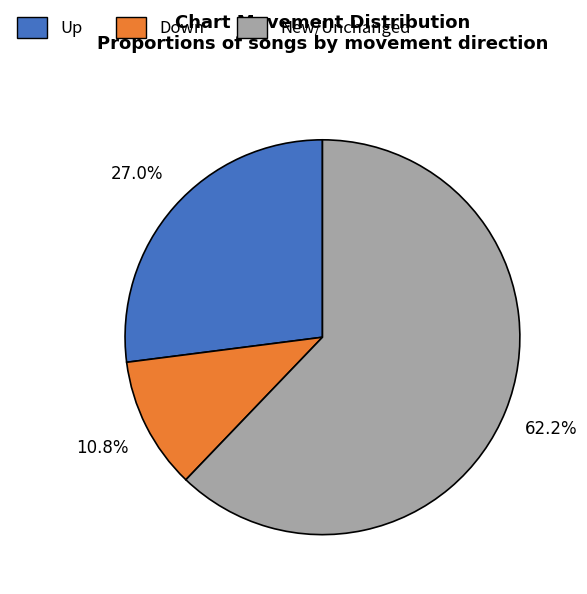

Rank the categories by value from highest to lowest.

New/Unchanged, Up, Down